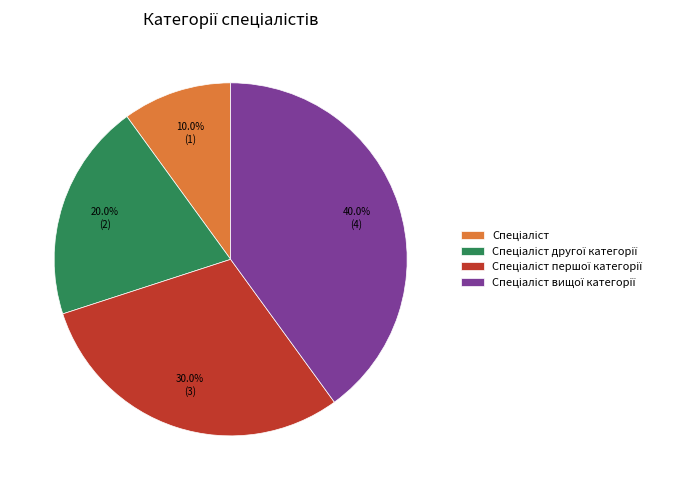

Is there a majority slice in this chart?

No